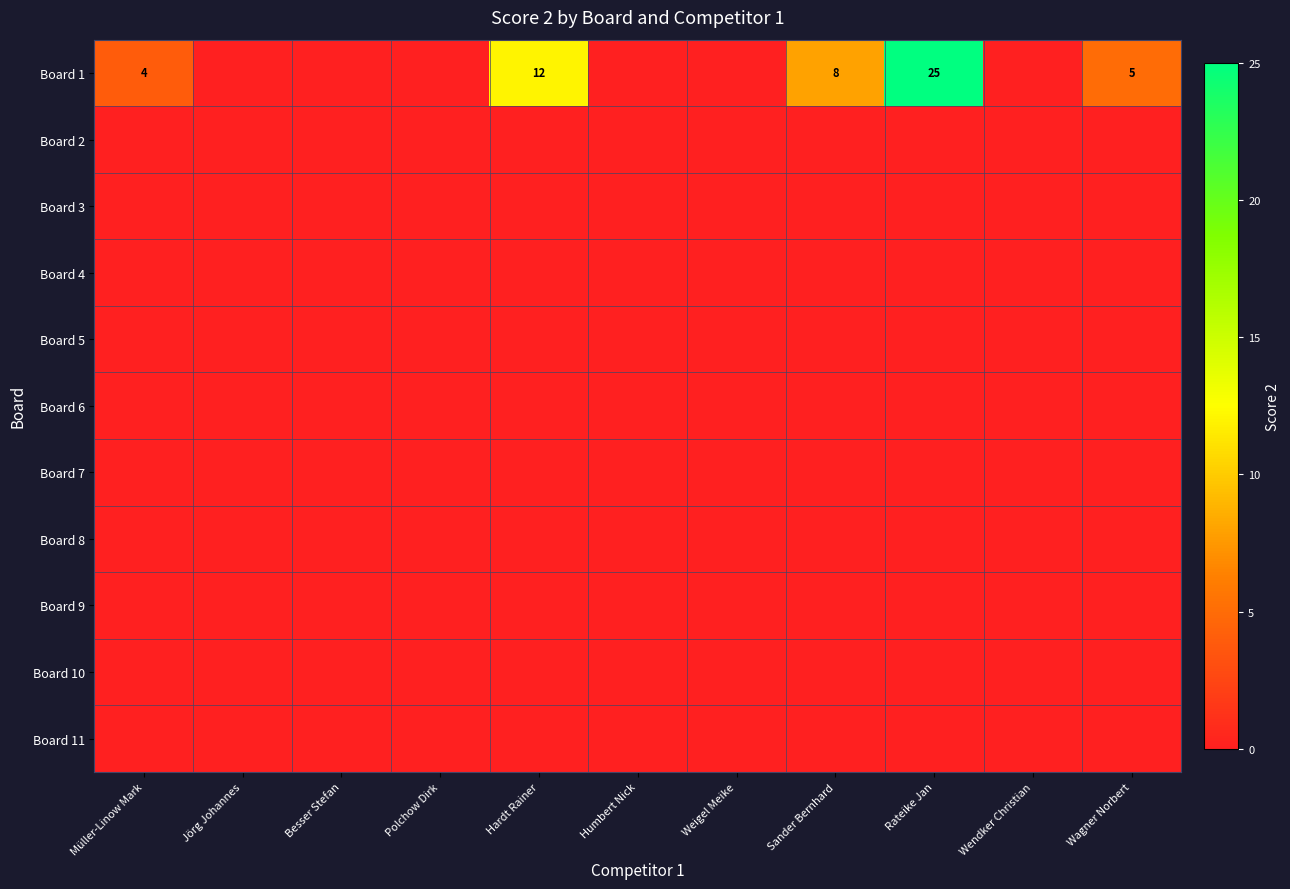

At Weigel Meike, list the series in order from smallest to largest.

Board 1, Board 2, Board 3, Board 4, Board 5, Board 6, Board 7, Board 8, Board 9, Board 10, Board 11